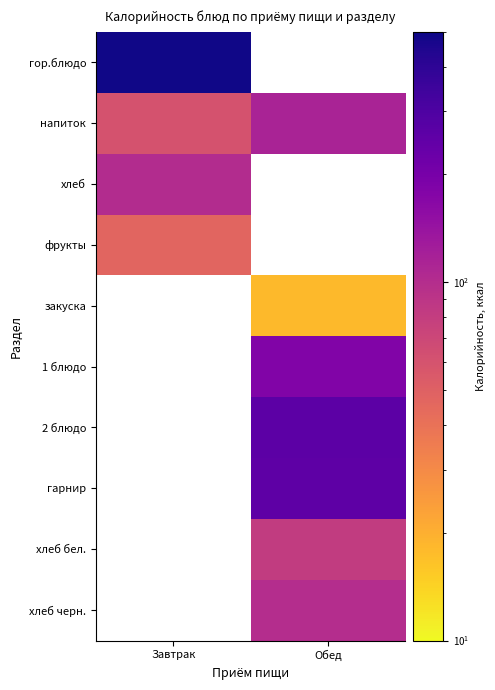

At how many categories does at least one series exceed 327?

1